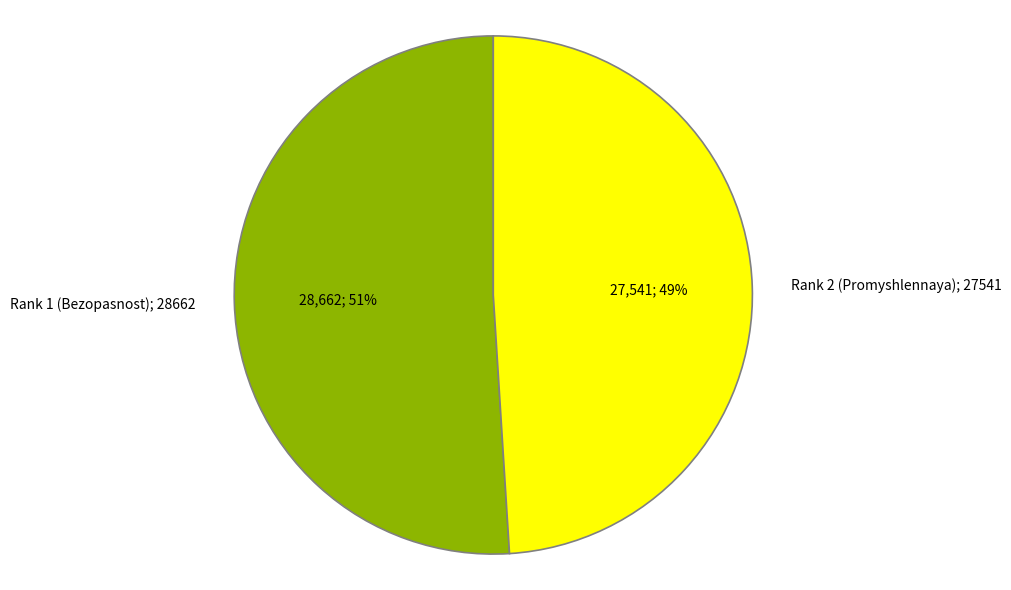

Is it true that Rank 2 (Promyshlennaya); 27541 is 49% of the pie?

True